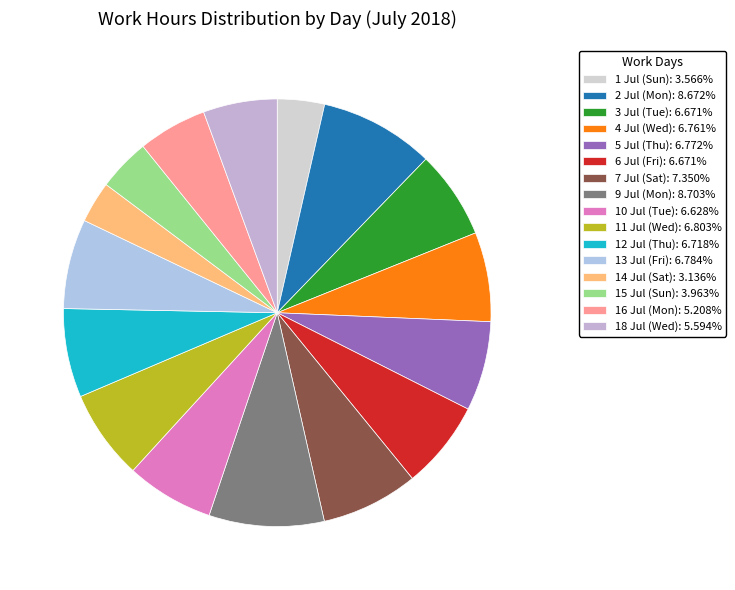

What is the largest slice in the pie chart?

9 Jul (Mon)